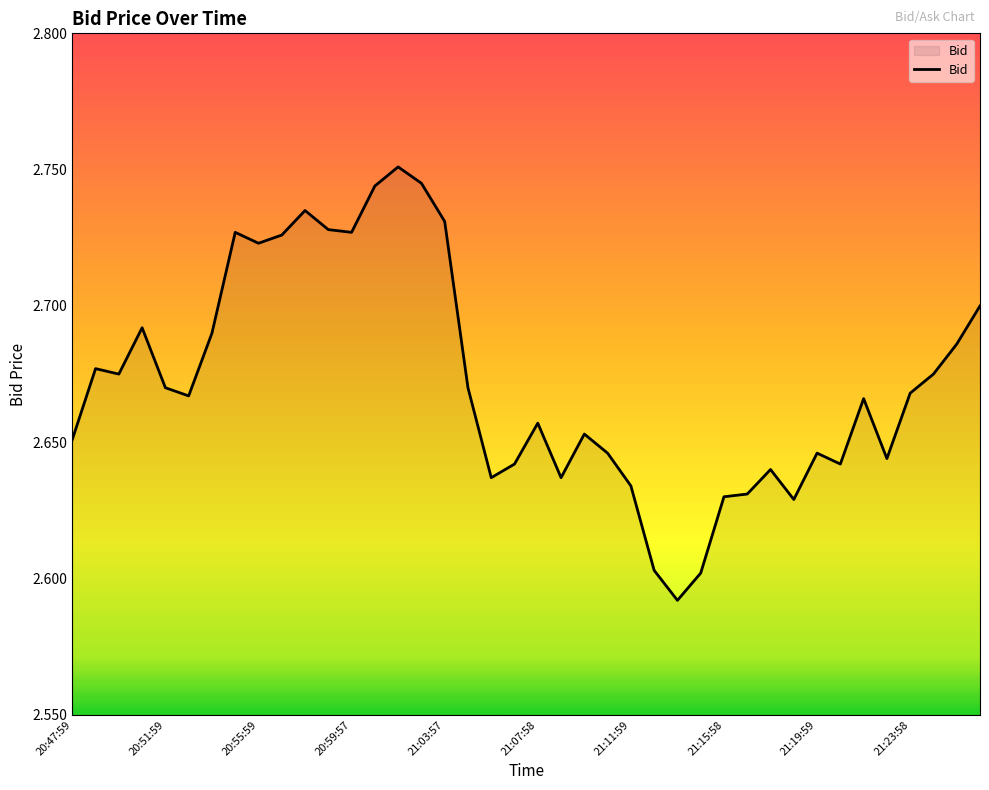

Reading left to right, list all the values displayed in this chart.

2.7	2.7	2.7	2.7	2.7	2.7	2.7	2.7	2.7	2.7	2.7	2.7	2.7	2.7	2.8	2.7	2.7	2.7	2.6	2.6	2.7	2.6	2.7	2.6	2.6	2.6	2.6	2.6	2.6	2.6	2.6	2.6	2.6	2.6	2.7	2.6	2.7	2.7	2.7	2.7